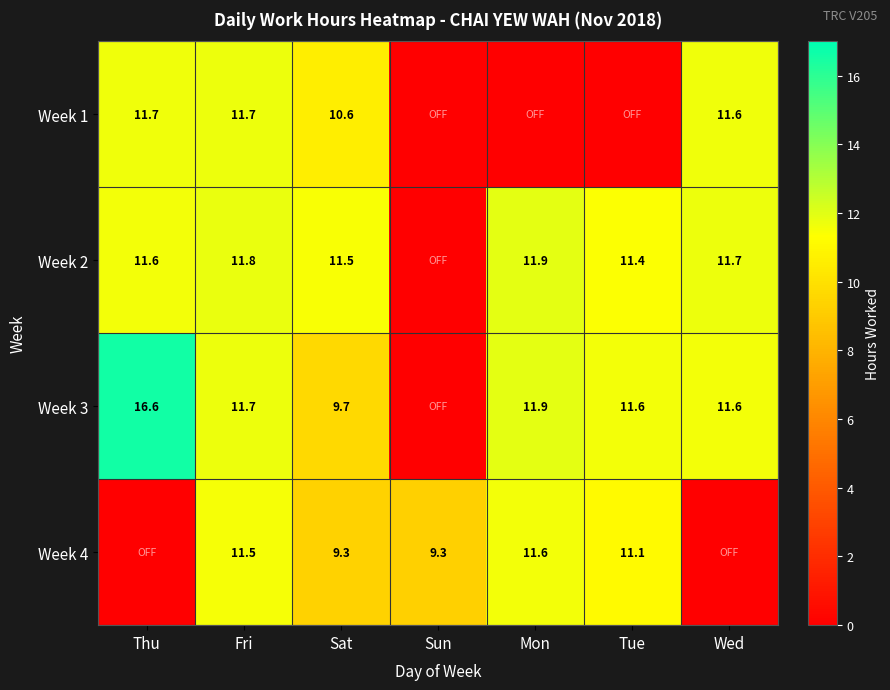

Is the value of Week 4 at Sun greater than the value of Week 3 at Tue?

No